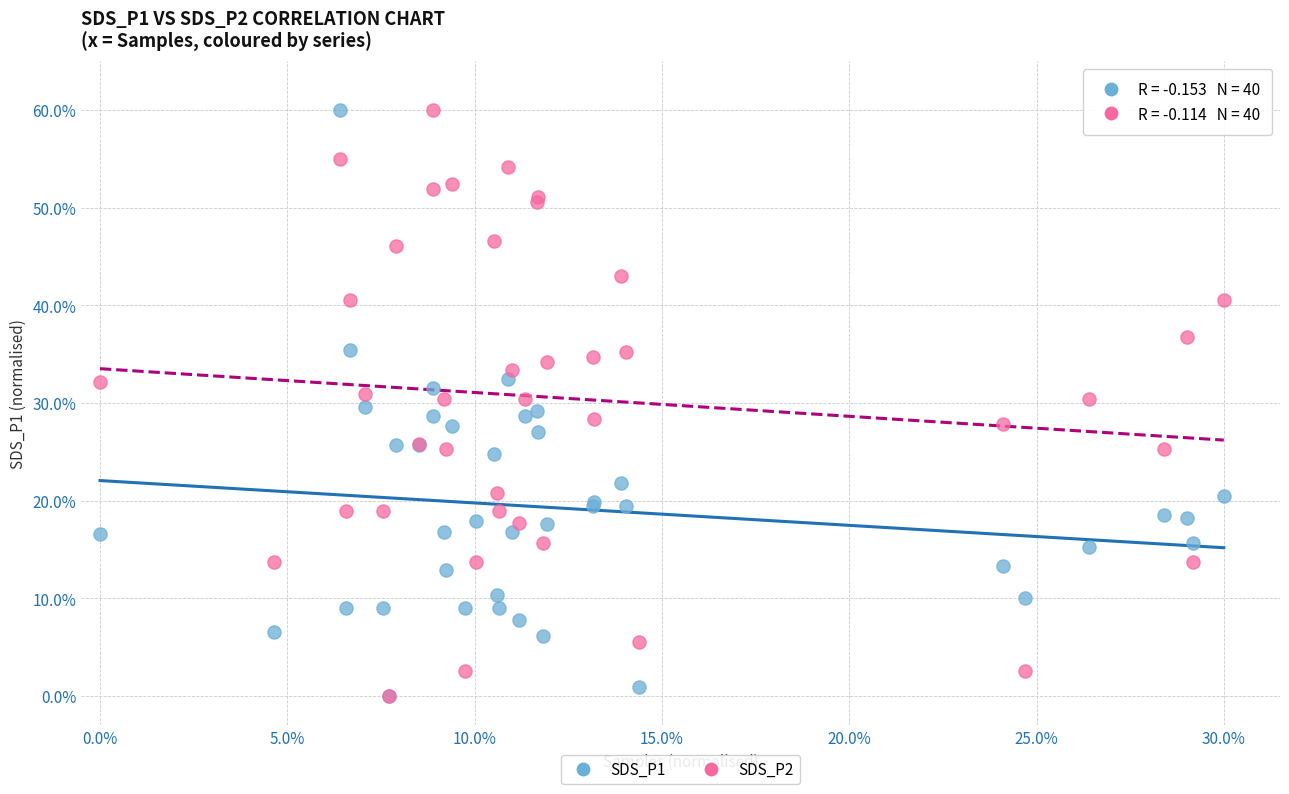

What are all the series names shown in the legend?

SDS_P1, SDS_P2